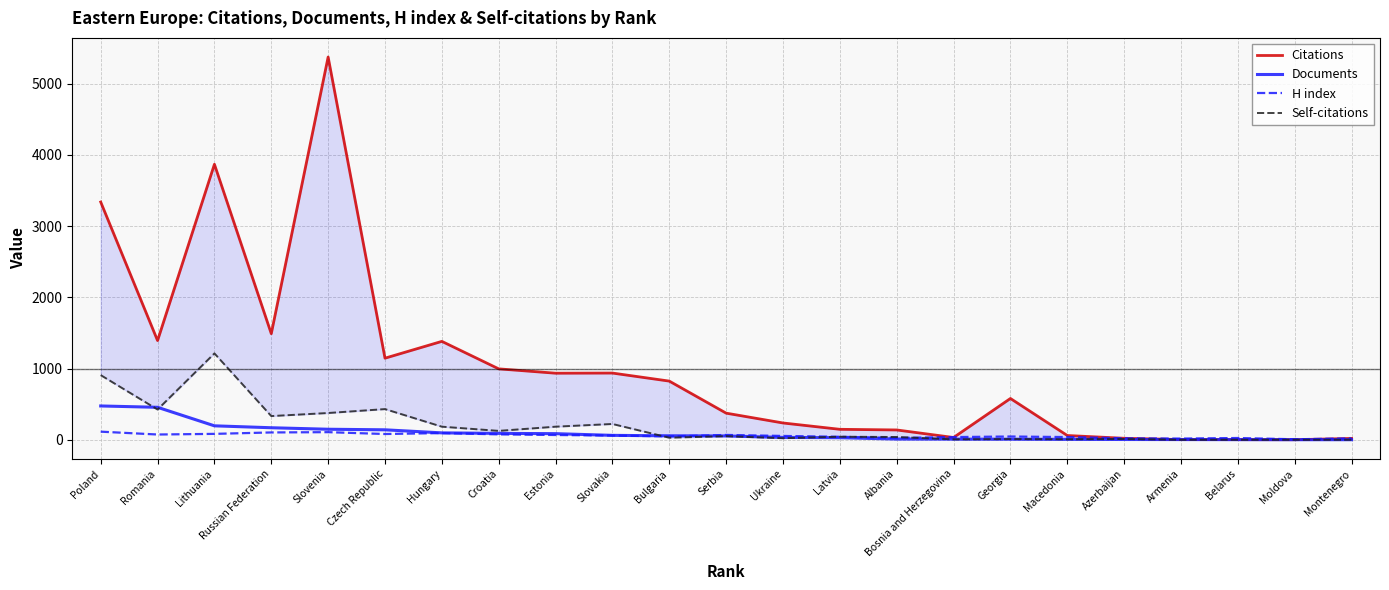

The Citations series shows 12 at Macedonia. True or false?

False